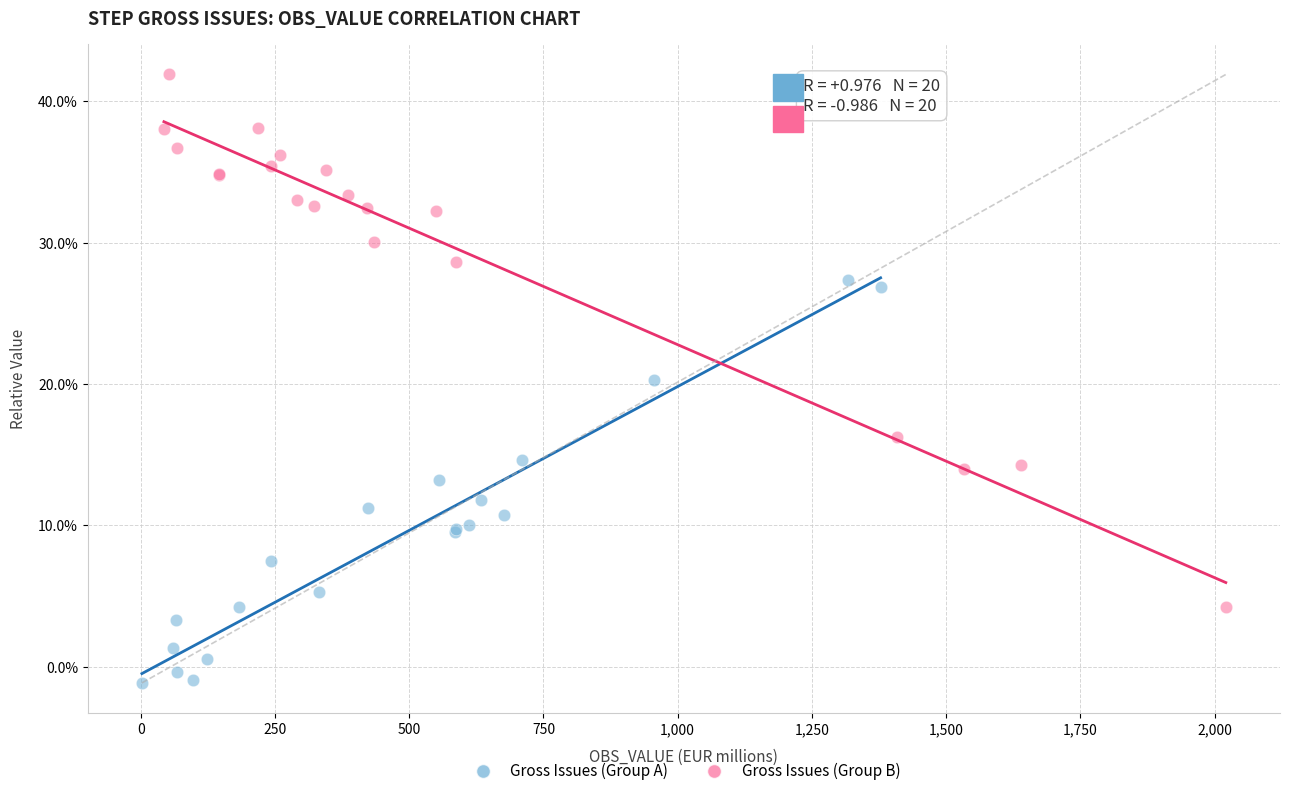

Which series reaches the maximum Y coordinate?

Gross Issues (Group B)